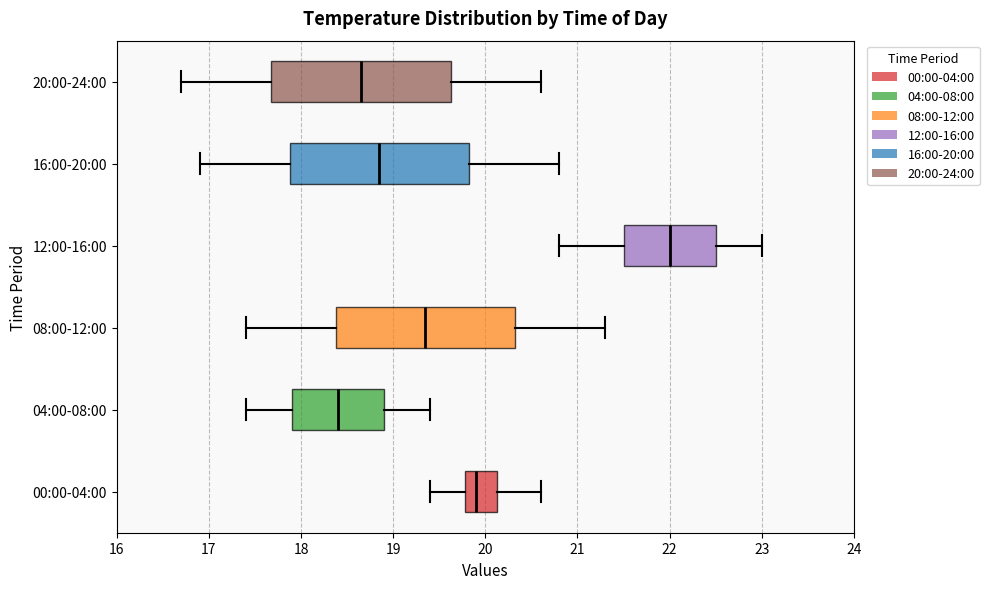

Where does the right whisker of the box for 20:00-24:00 end on the x-axis? The values are not printed on the chart, so give them approximately, as read against the axis.

20.6